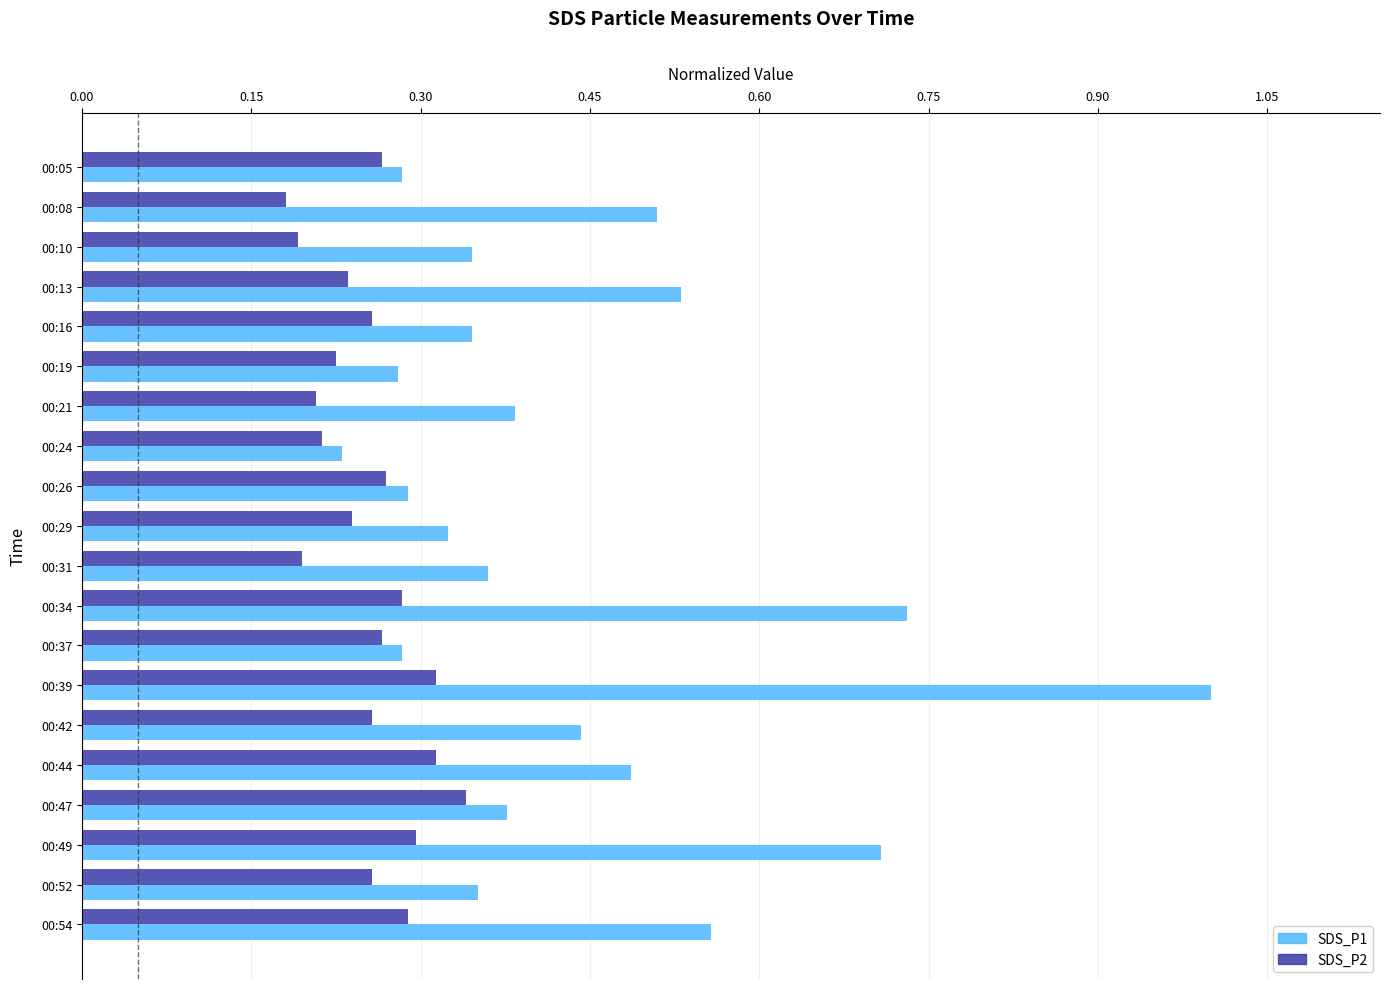

What is the difference between the maximum and minimum values in the SDS_P1 series?

0.8